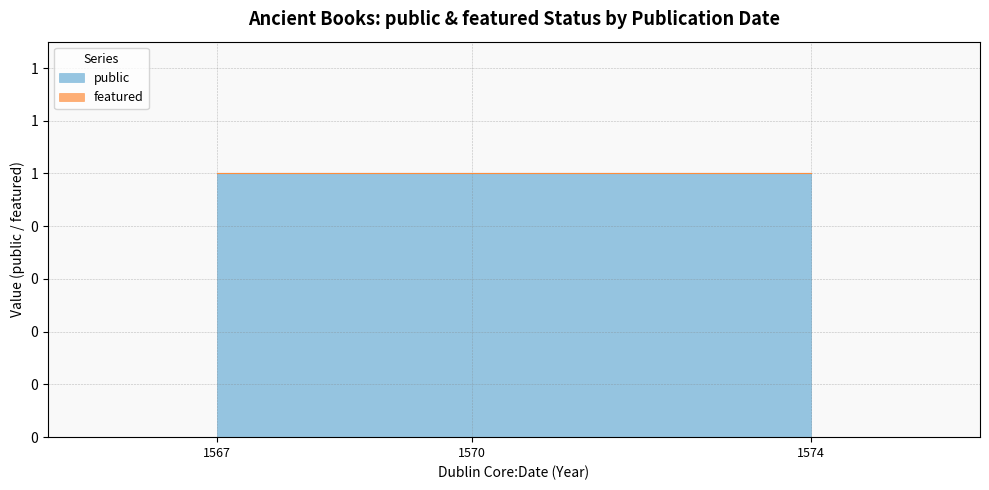

Which series has the largest range (max minus min)?

public